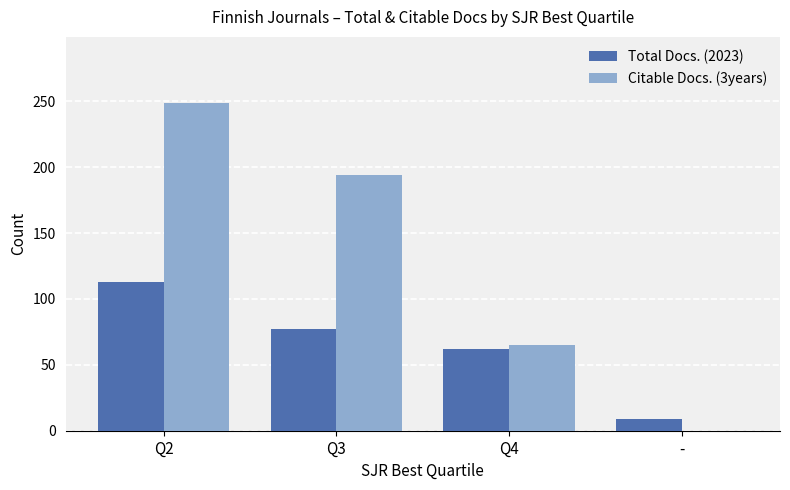

Between Q2 and -, which series saw the biggest shift?

Citable Docs. (3years)